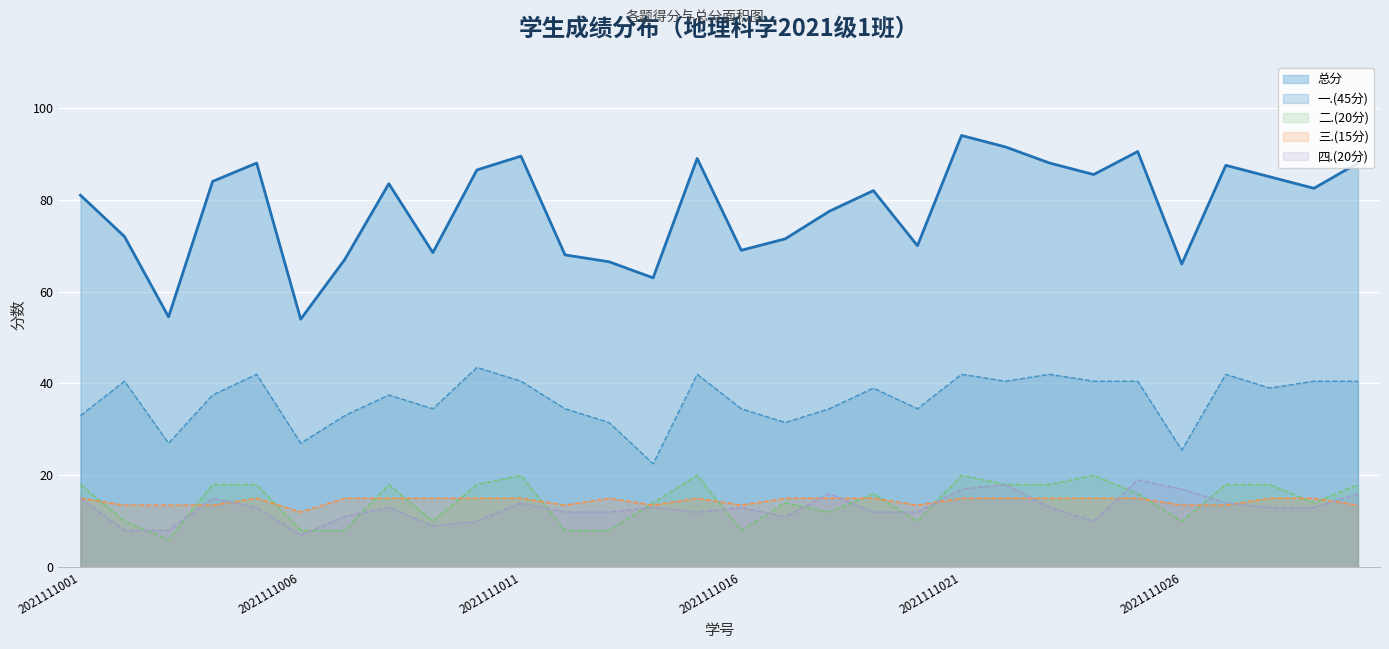

List the series in order of their peak value, highest first.

总分, 一.(45分), 二.(20分), 四.(20分), 三.(15分)